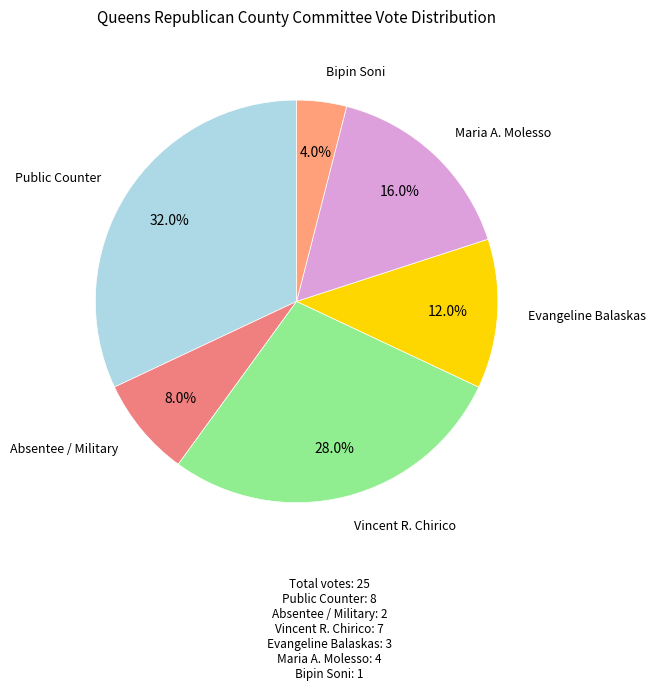

How many slices are in this pie chart?

6